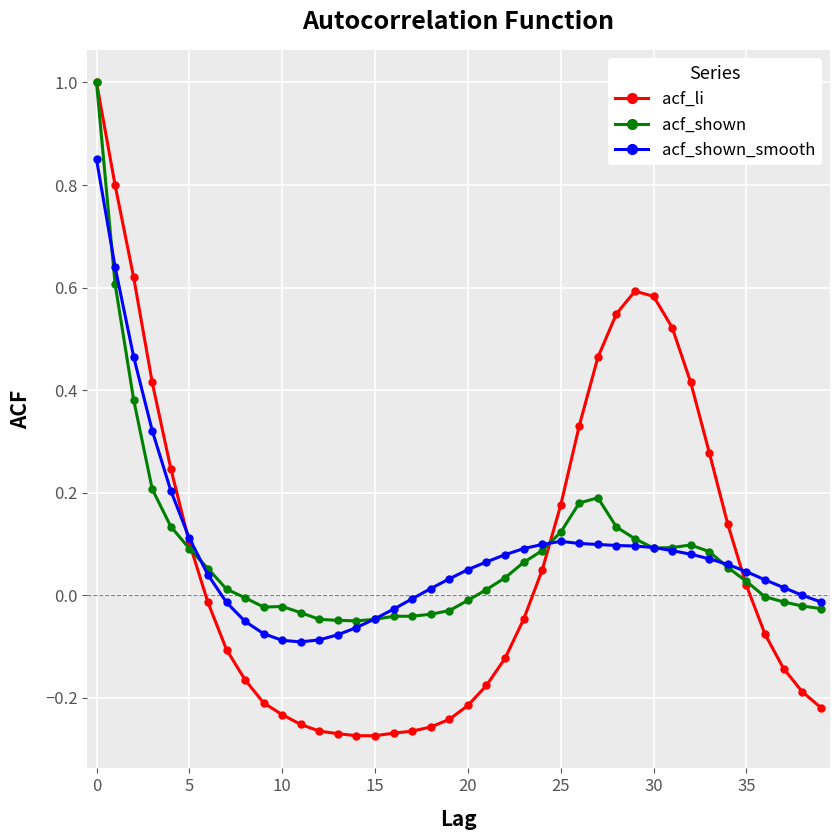

Which series has the widest spread of values?

acf_li